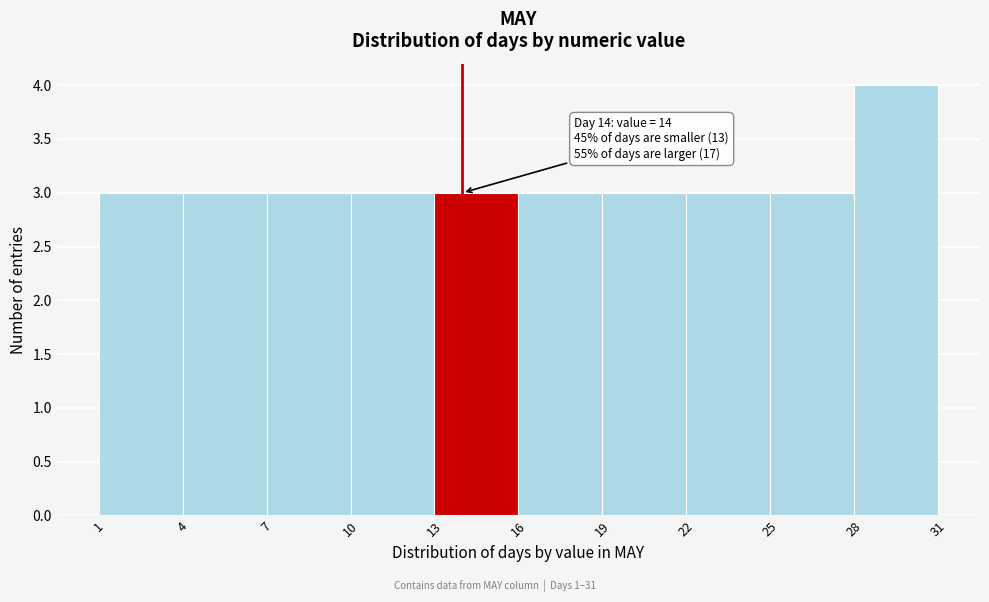

Which range on the x-axis has the tallest bar?

28 to 31